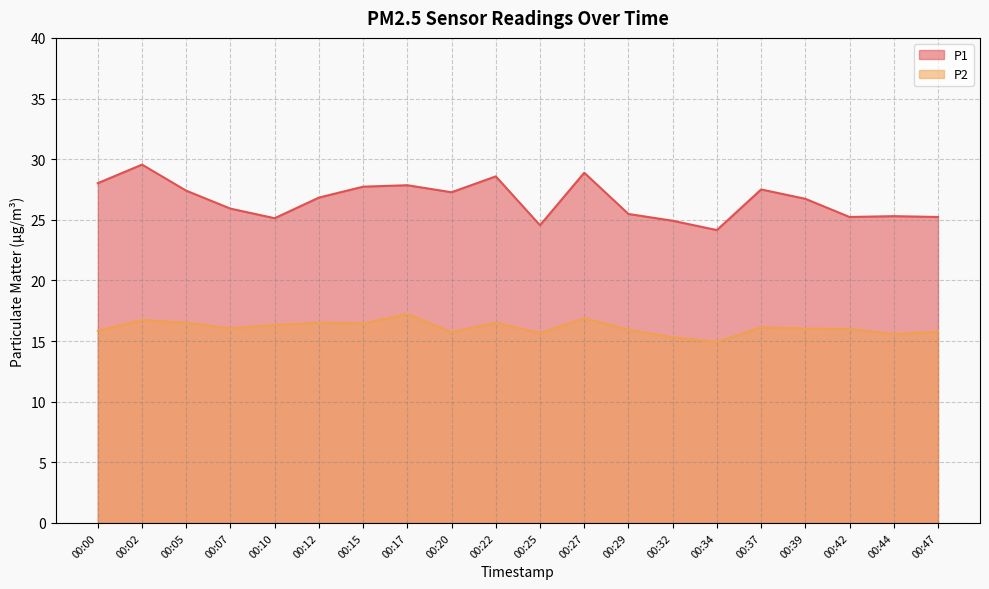

The P2 series shows 11.5 at 00:15. True or false?

False